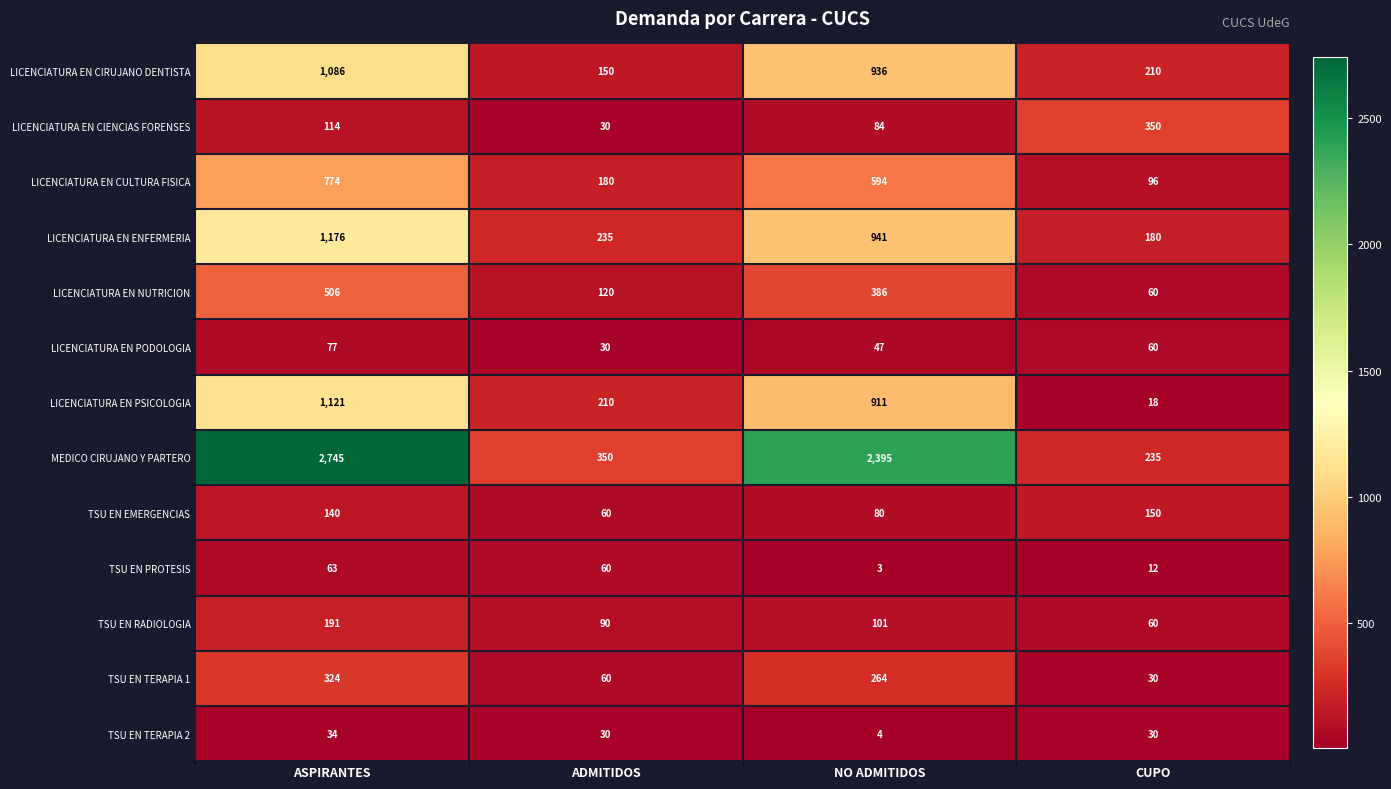

List the series in order of their peak value, lowest first.

TSU EN TERAPIA 2, TSU EN PROTESIS, LICENCIATURA EN PODOLOGIA, TSU EN EMERGENCIAS, TSU EN RADIOLOGIA, TSU EN TERAPIA 1, LICENCIATURA EN CIENCIAS FORENSES, LICENCIATURA EN NUTRICION, LICENCIATURA EN CULTURA FISICA, LICENCIATURA EN CIRUJANO DENTISTA, LICENCIATURA EN PSICOLOGIA, LICENCIATURA EN ENFERMERIA, MEDICO CIRUJANO Y PARTERO